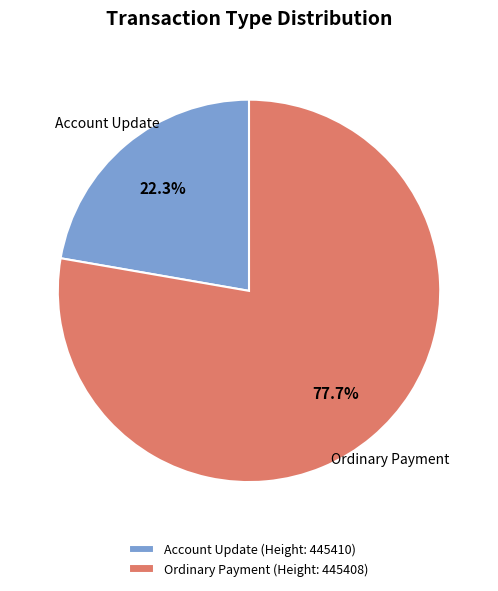

Which slice is the largest?

Ordinary Payment (Height: 445408)